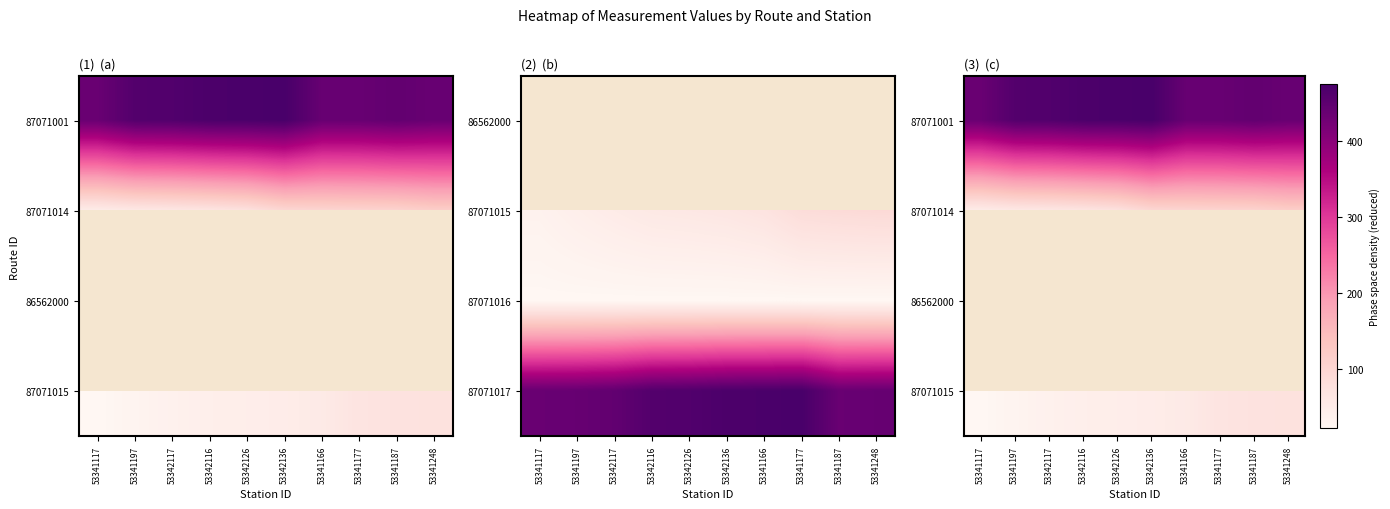

At how many categories does at least one series exceed 102?

10